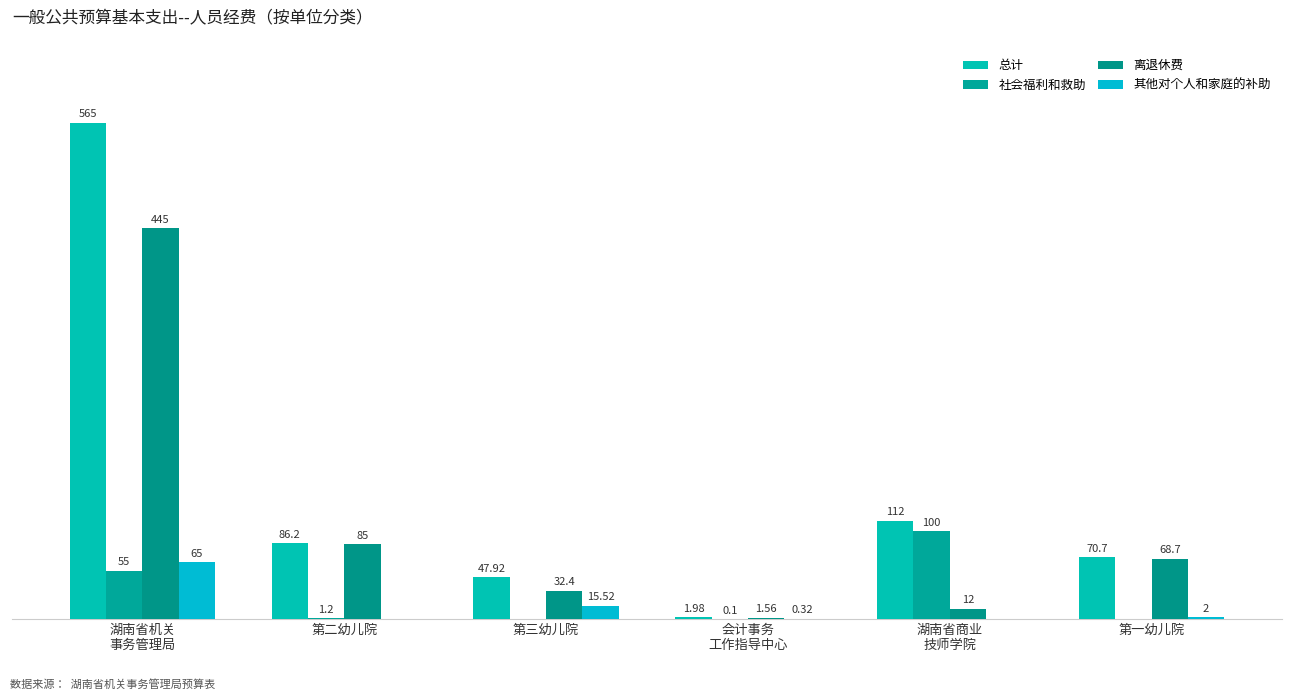

Are the bars grouped side by side (vs. stacked)?

Yes